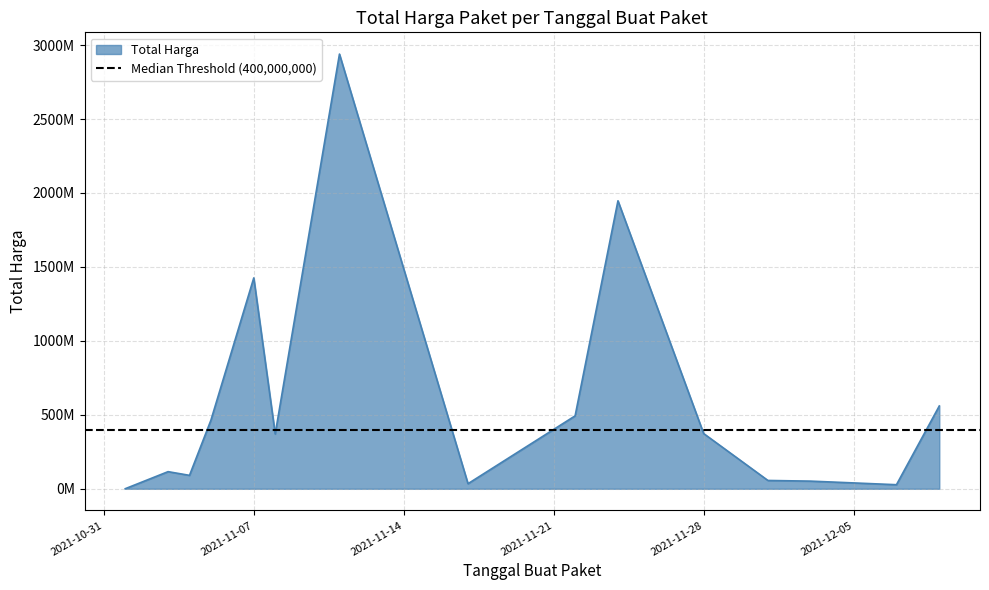

The value at 2021-11-07 is 800963933.3. True or false?

False